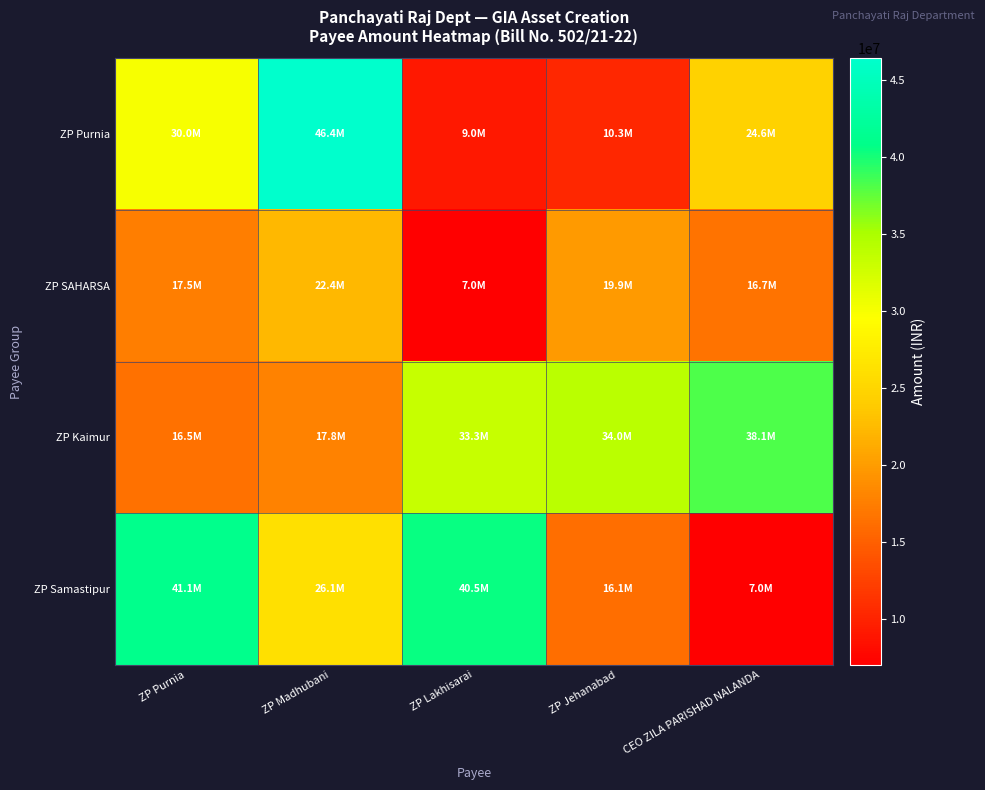

Which series has the largest total across all categories?

ZP Kaimur